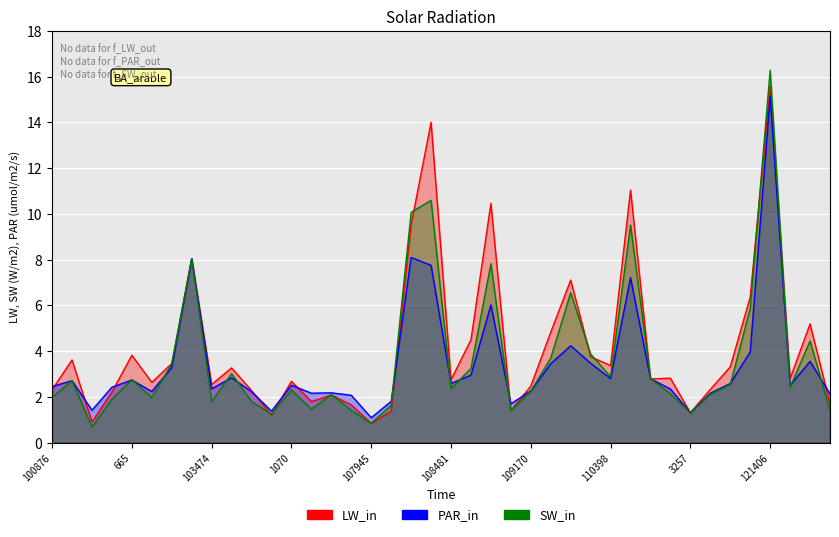

Reading left to right, extract all data points from this chart.

dnbrad: 100876=2.3	101003=3.6	102861=0.9	647=2.2	665=3.8	102989=2.6	103109=3.5	103227=8.0	103474=2.5	103583=3.3	103592=2.3	103946=1.2	1070=2.7	104186=1.8	104422=2.1	1700=1.7	107945=0.8	1835=1.4	1880=9.5	108468=14.0	108481=2.8	108645=4.5	1961=10.5	108828=1.4	109170=2.5	2114=4.8	2168=7.1	109705=3.8	110398=3.4	110583=11.0	114511=2.8	3176=2.8	3257=1.3	115217=2.3	115329=3.3	115445=6.4	121406=15.6	4184=2.8	4229=5.2	121757=1.7
rade9_aggzone_norm: 100876=2.5	101003=2.7	102861=1.4	647=2.4	665=2.7	102989=2.2	103109=3.3	103227=8.0	103474=2.4	103583=2.8	103592=2.2	103946=1.4	1070=2.5	104186=2.2	104422=2.2	1700=2.1	107945=1.1	1835=1.8	1880=8.1	108468=7.8	108481=2.6	108645=2.9	1961=6.0	108828=1.7	109170=2.3	2114=3.4	2168=4.2	109705=3.5	110398=2.8	110583=7.2	114511=2.8	3176=2.3	3257=1.3	115217=2.2	115329=2.6	115445=4.0	121406=15.1	4184=2.5	4229=3.6	121757=2.1
rade9_mult_nadir_norm: 100876=2.0	101003=2.7	102861=0.7	647=1.9	665=2.8	102989=2.0	103109=3.5	103227=8.0	103474=1.8	103583=3.0	103592=1.8	103946=1.3	1070=2.3	104186=1.5	104422=2.1	1700=1.4	107945=0.9	1835=1.6	1880=10.1	108468=10.6	108481=2.4	108645=3.2	1961=7.8	108828=1.4	109170=2.2	2114=3.7	2168=6.6	109705=3.9	110398=2.9	110583=9.5	114511=2.8	3176=2.1	3257=1.3	115217=2.1	115329=2.5	115445=5.9	121406=16.3	4184=2.4	4229=4.4	121757=1.4